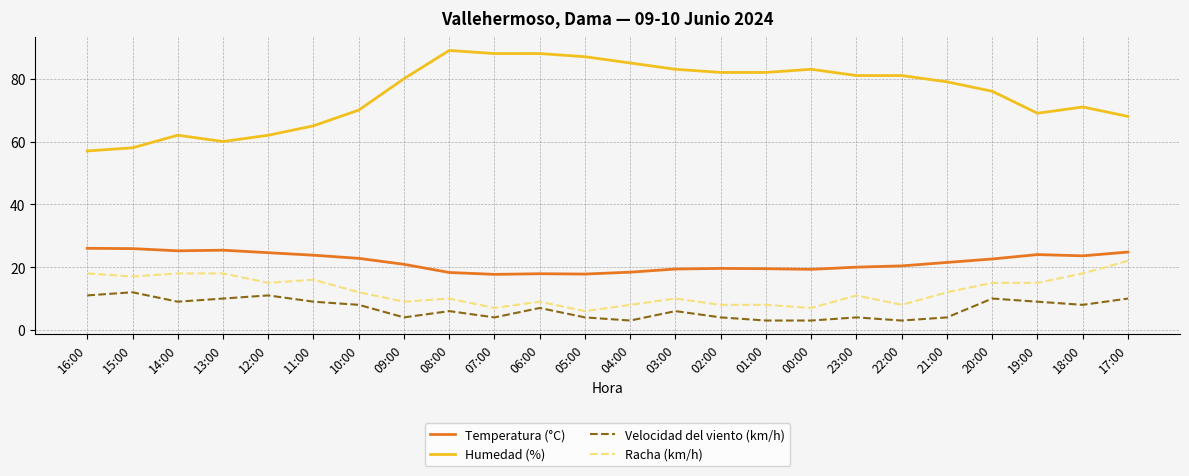

What is the total value across all series at 00:00?

112.3